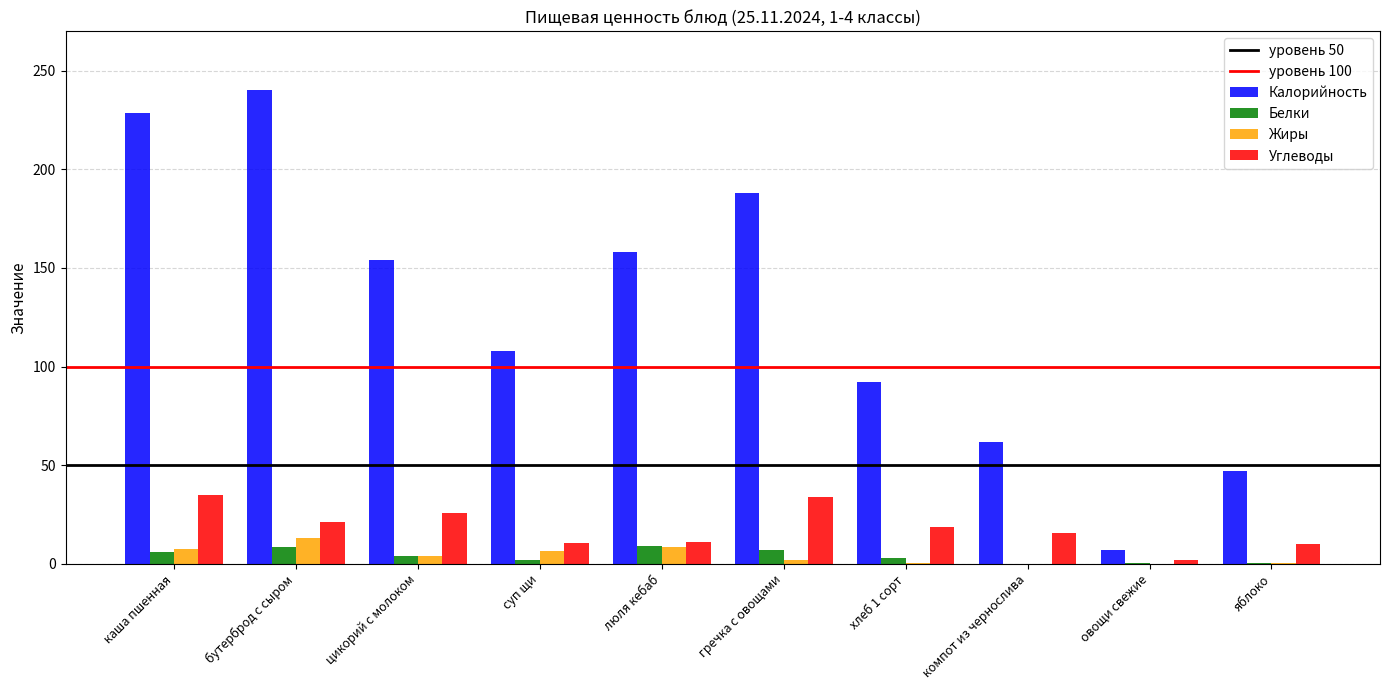

Is the value of Калорийность at хлеб 1 сорт greater than the value of Углеводы at компот из чернослива?

Yes